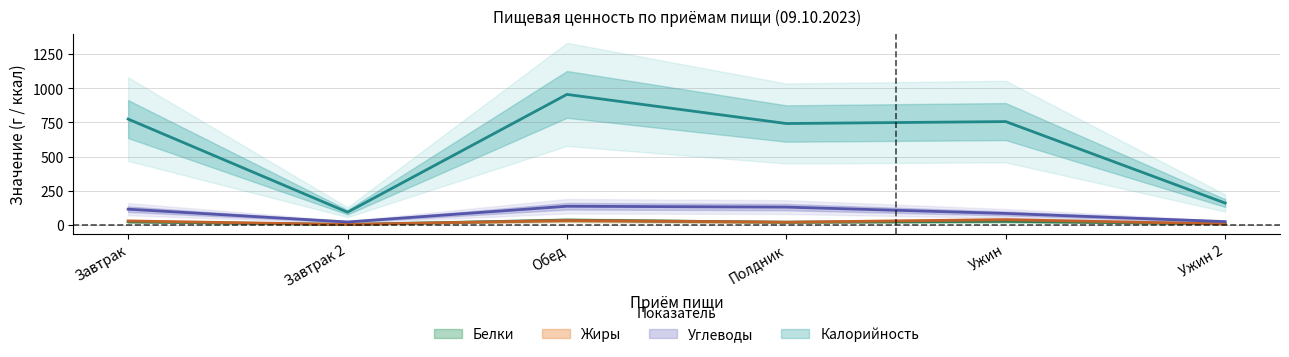

At Полдник, list the series in order from smallest to largest.

Белки, Жиры, Углеводы, Калорийность